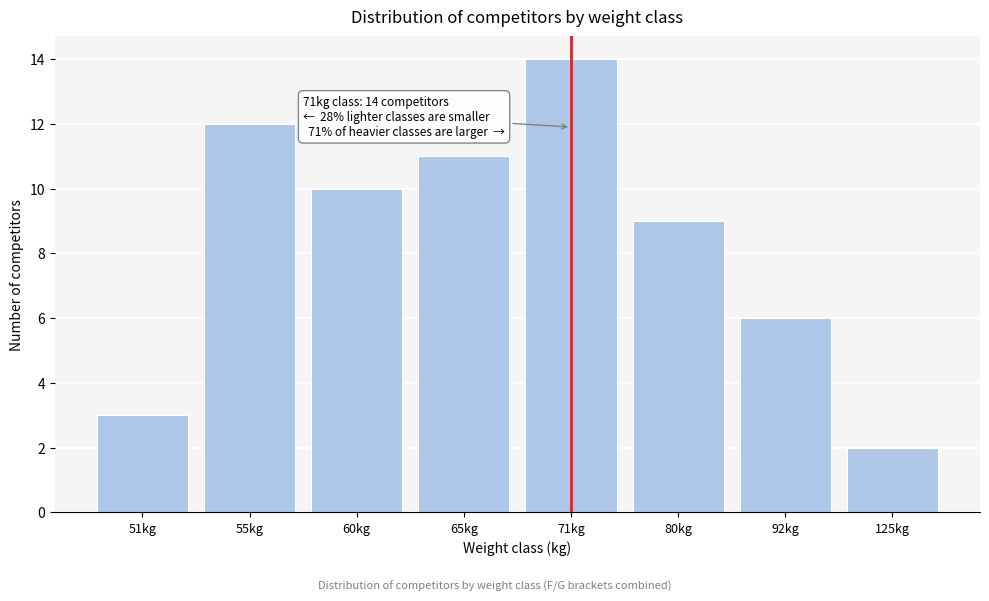

Reading right to left, transcribe all the data shown in this chart.

125kg=2	92kg=6	80kg=9	71kg=14	65kg=11	60kg=10	55kg=12	51kg=3